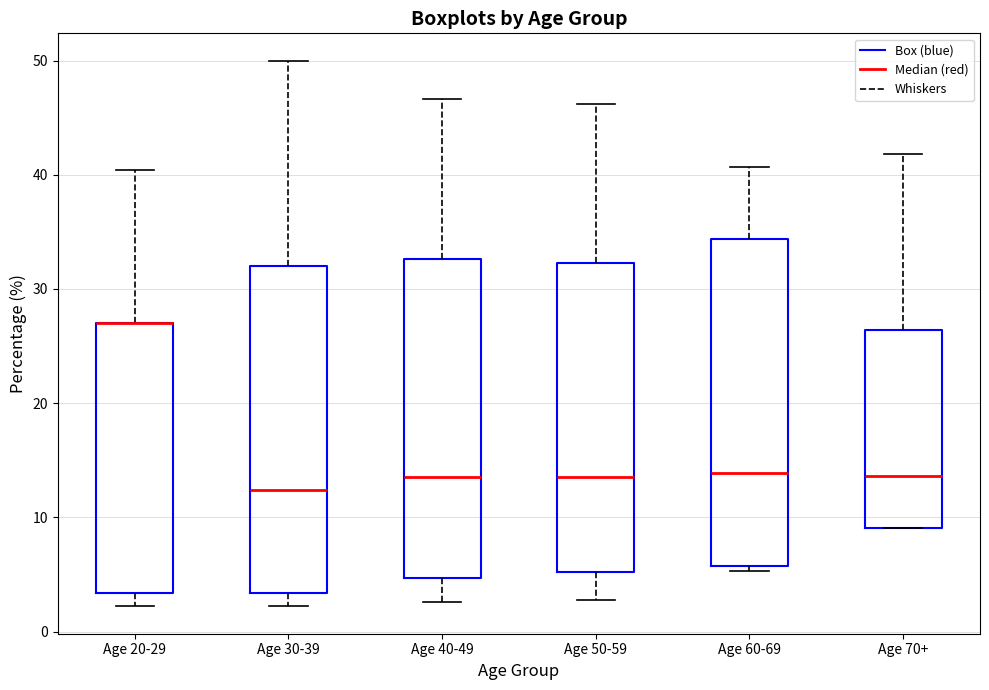

Reading left to right, read every box against the y-axis: the position of its median line, the range the box covers, and the ends of its whiskers. The values are not printed on the chart, so give them approximately, as read against the axis.

Age 20-29: median 27 (drawn on the box's upper edge), box 3 to 27, whiskers 2 to 40
Age 30-39: median 12, box 3 to 32, whiskers 2 to 50
Age 40-49: median 14, box 5 to 33, whiskers 3 to 47
Age 50-59: median 14, box 5 to 32, whiskers 3 to 46
Age 60-69: median 14, box 6 to 34, whiskers 5 to 41
Age 70+: median 14, box 9 to 26, whiskers 9 to 42